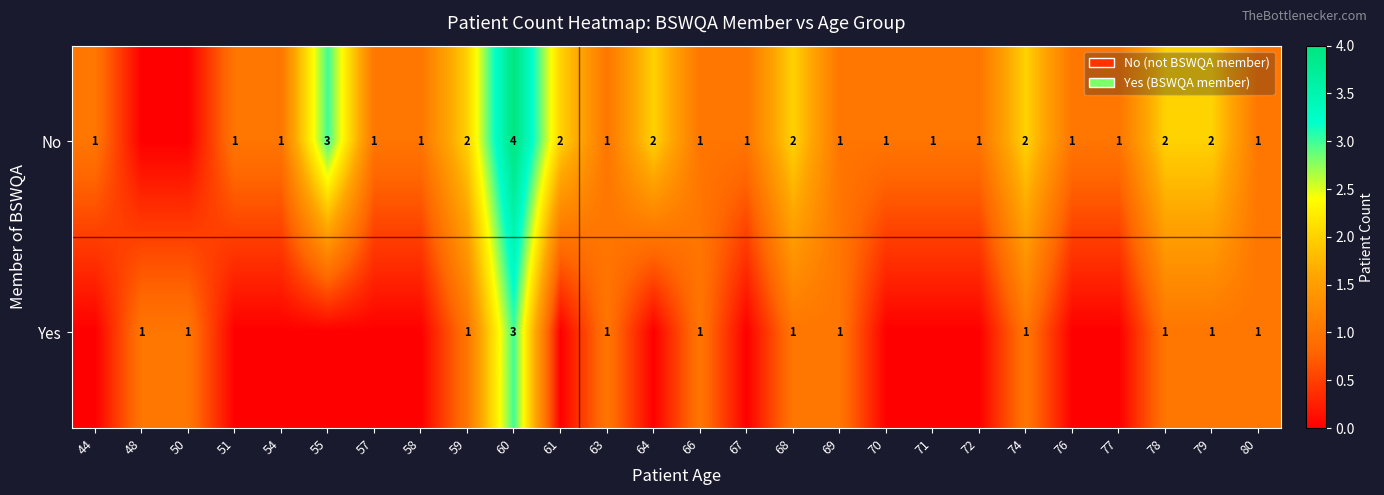

The Yes series shows 1 at 68. True or false?

True